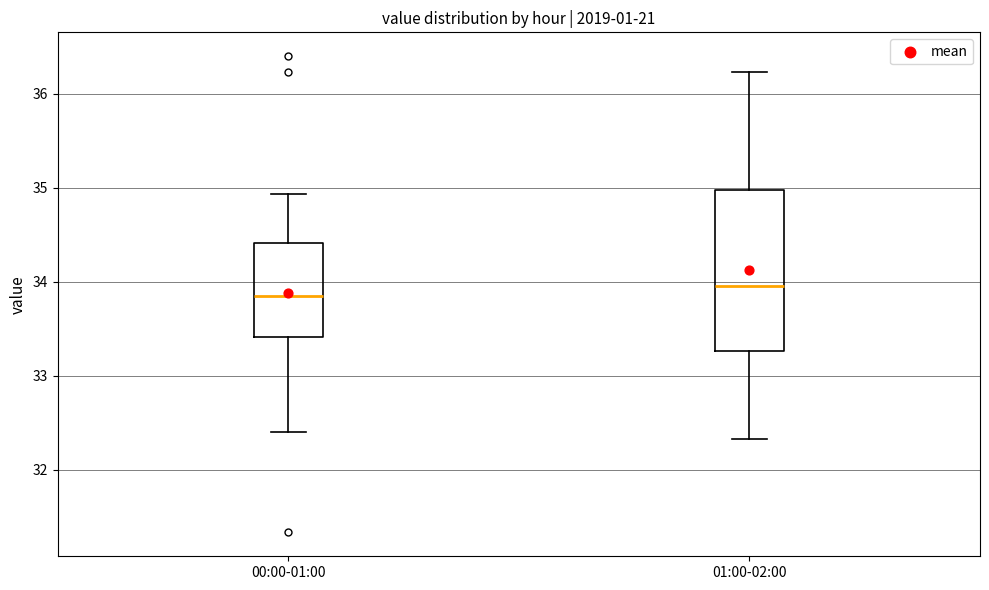

Where is the lower edge of the box for 00:00-01:00 on the y-axis? The values are not printed on the chart, so give them approximately, as read against the axis.

33.4